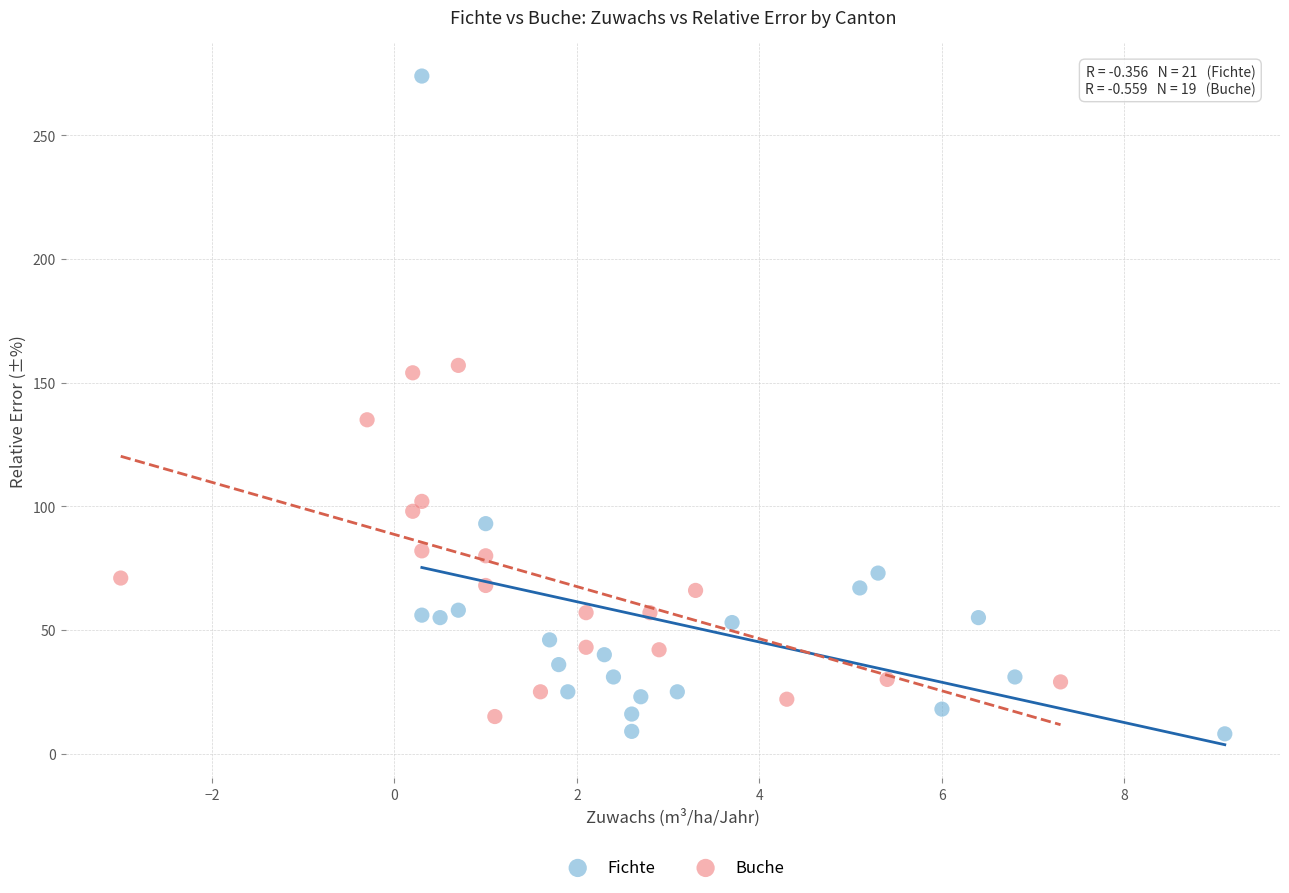

Which series has the widest spread of Y values?

Fichte